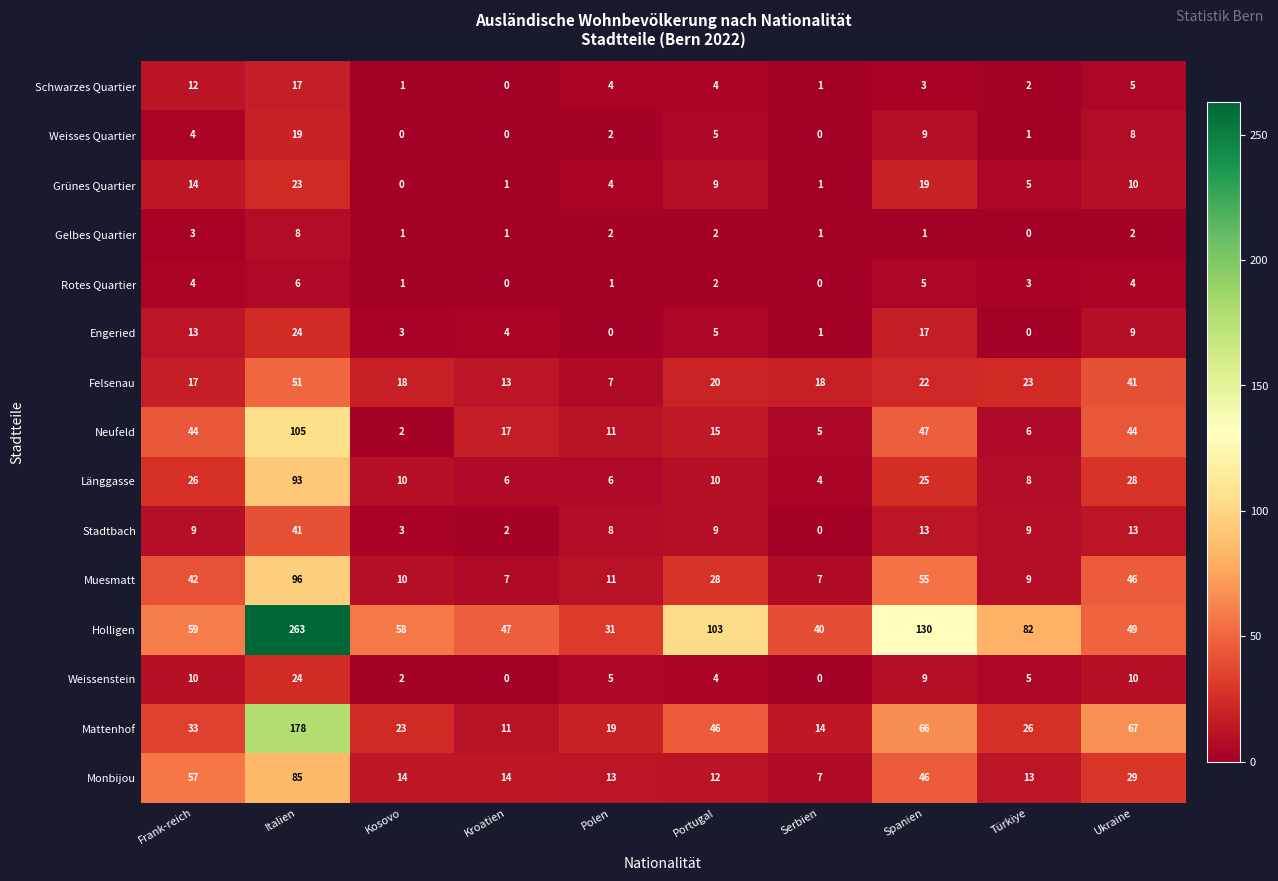

True or false: Weissenstein has a value of 3 at Türkiye.

False